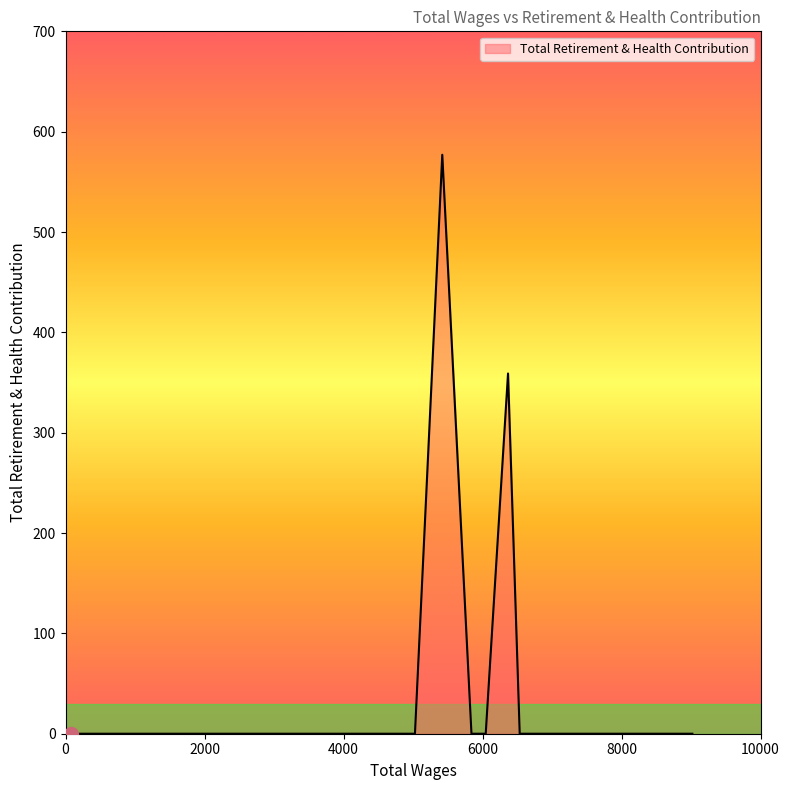

How many lines are shown in the chart?

1